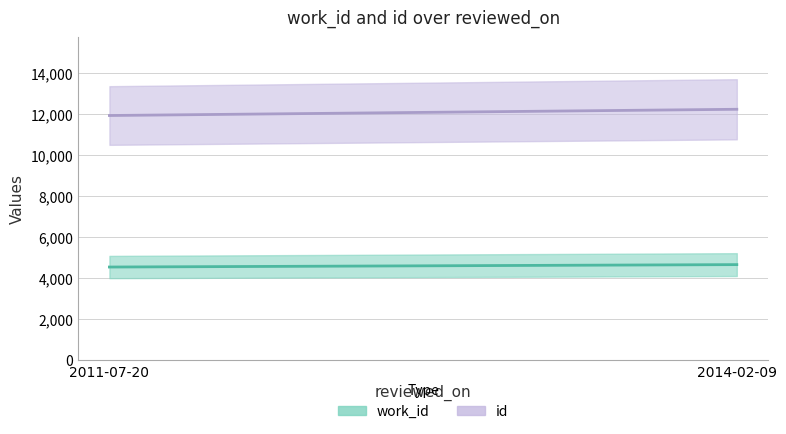

What is the total value across all series at 2011-07-20?

16464